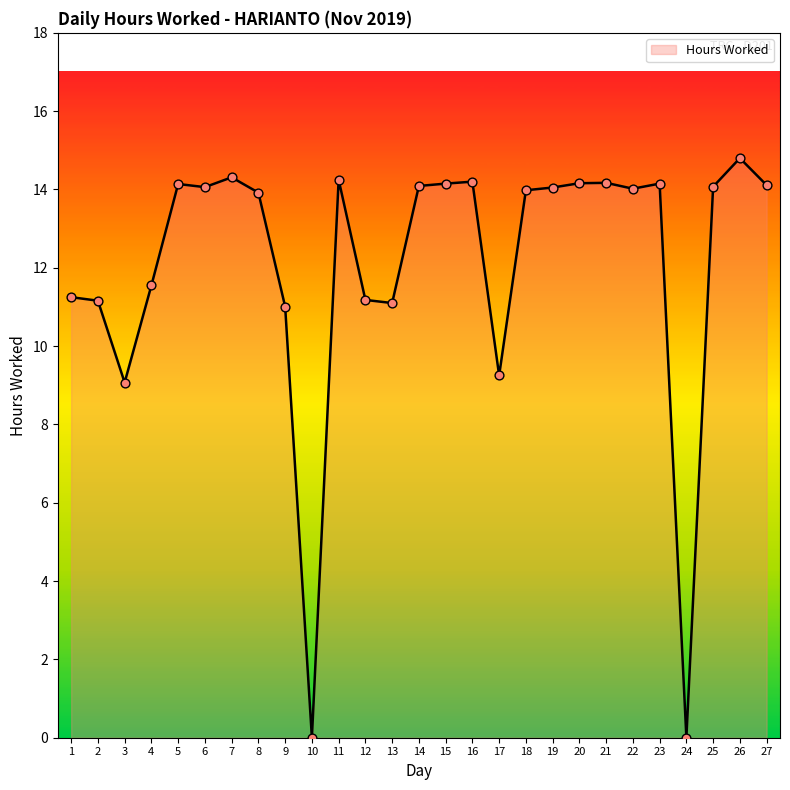

Which has a higher value, 22 or 16?

16